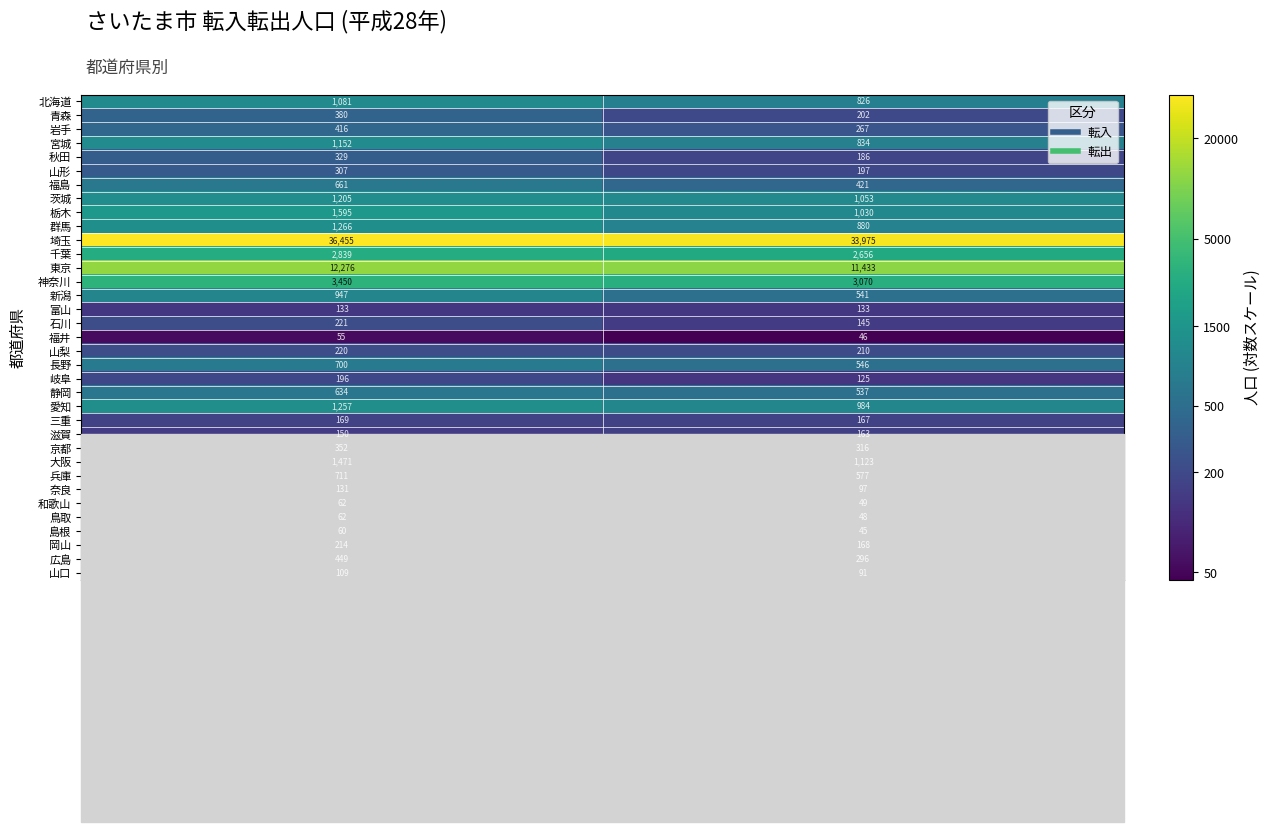

Which series has the widest spread of values?

埼玉